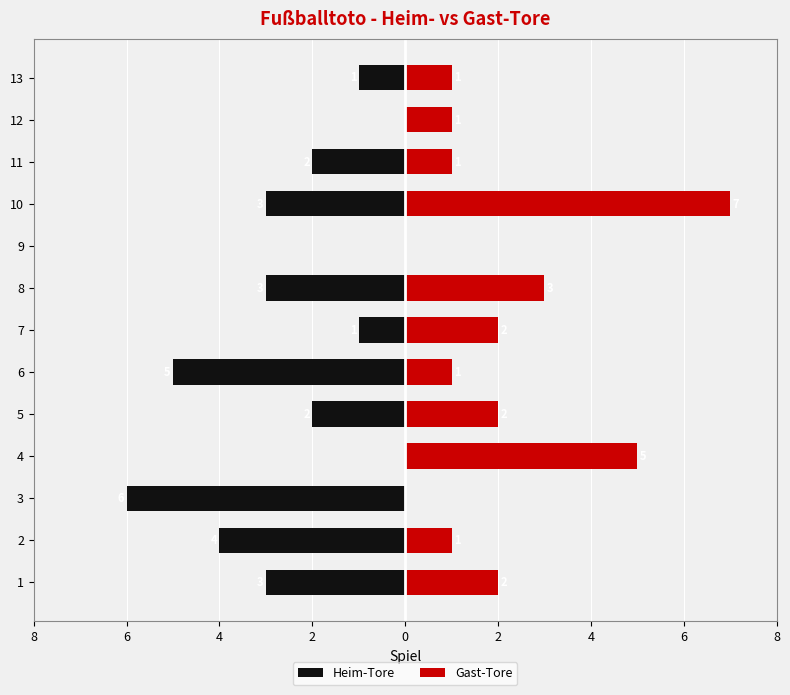

Rank the series by their maximum value, from lowest to highest.

Heim-Tore, Gast-Tore